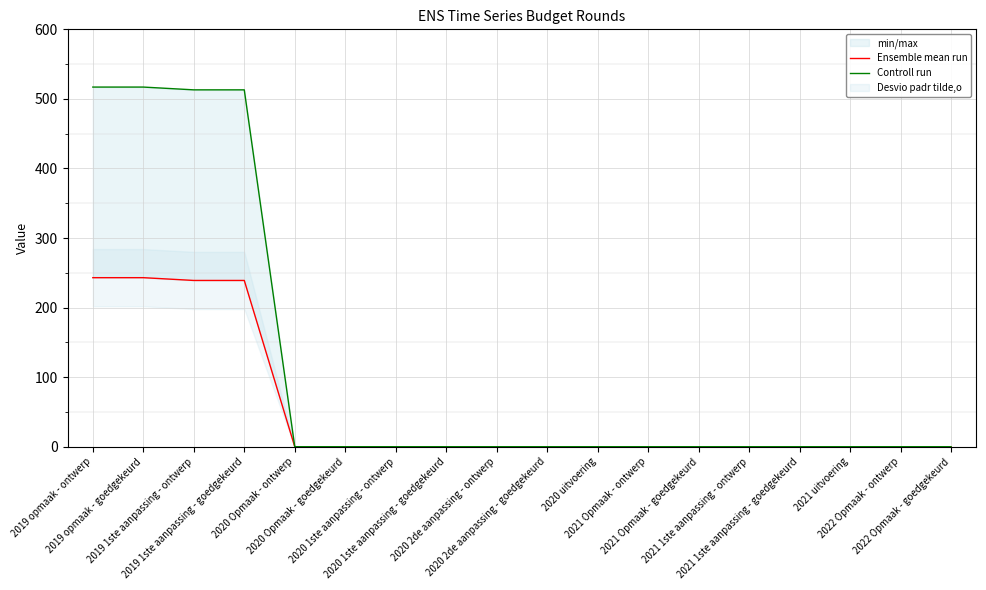

Which series has the widest spread of values?

Controll run